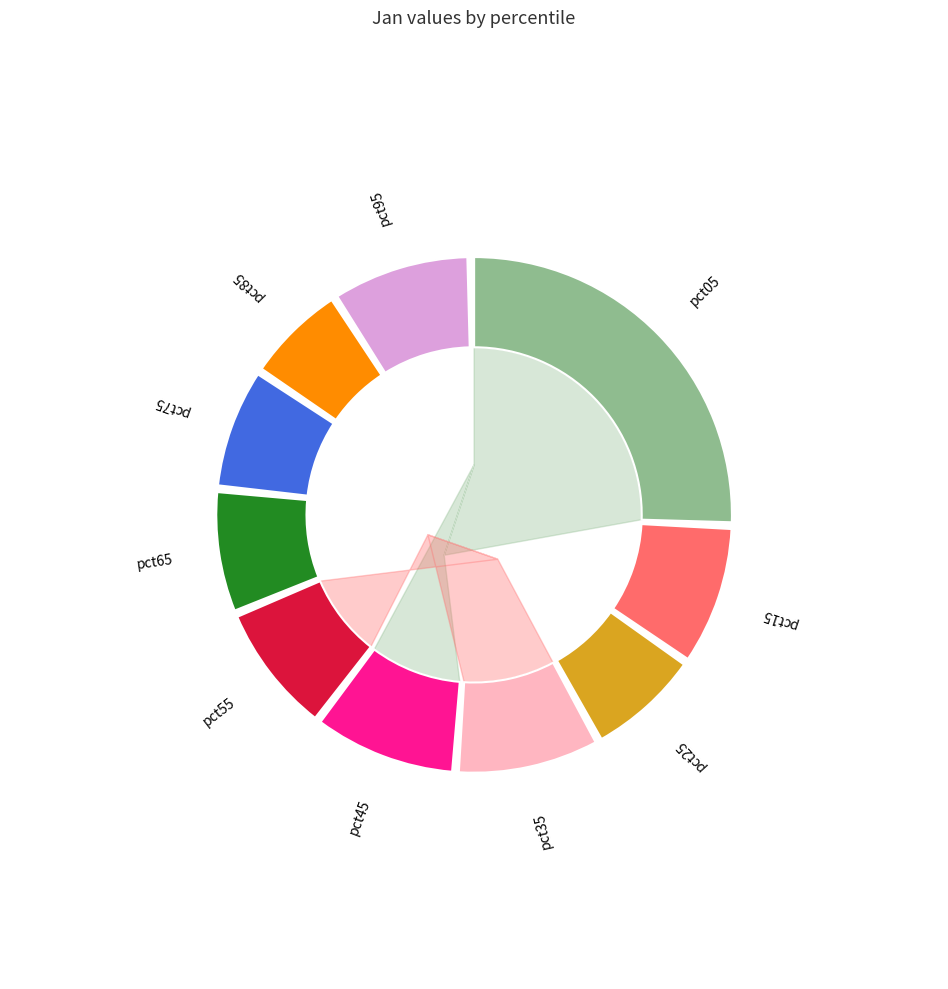

How many segments does this pie chart have?

10